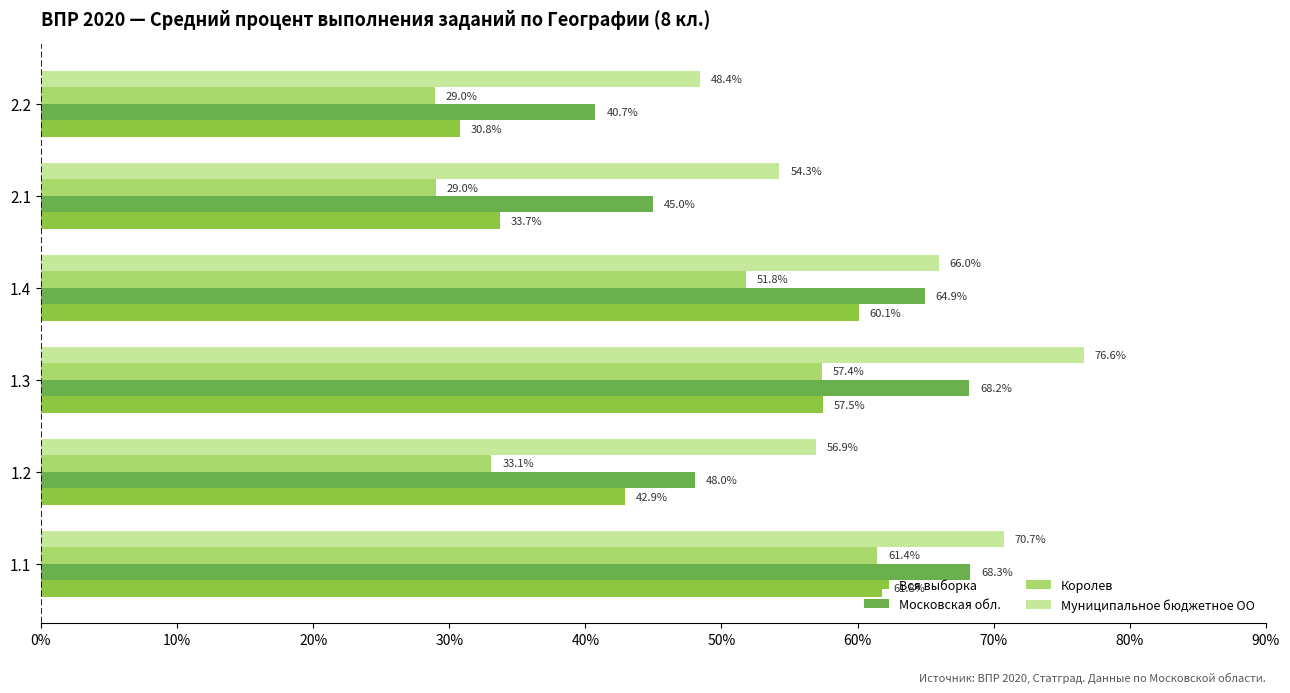

What is the difference between the maximum and second lowest values in the Московская обл. series?

23.3